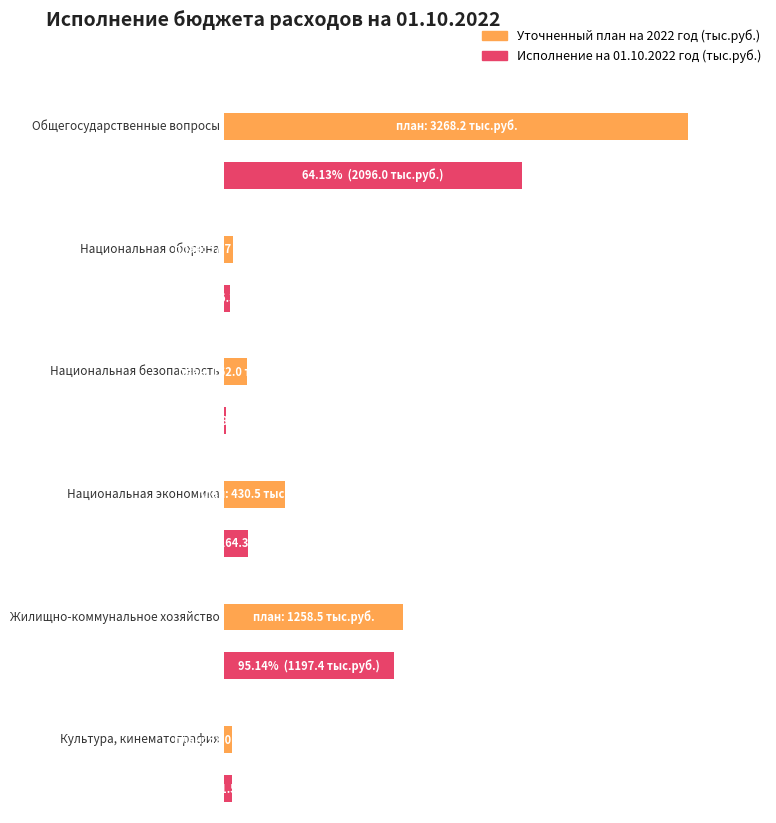

What is the total value across all series at Национальная оборона?

94.0